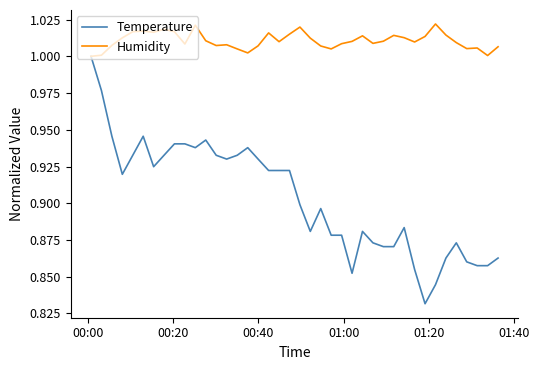

Rank the series by their maximum value, from highest to lowest.

Humidity, Temperature